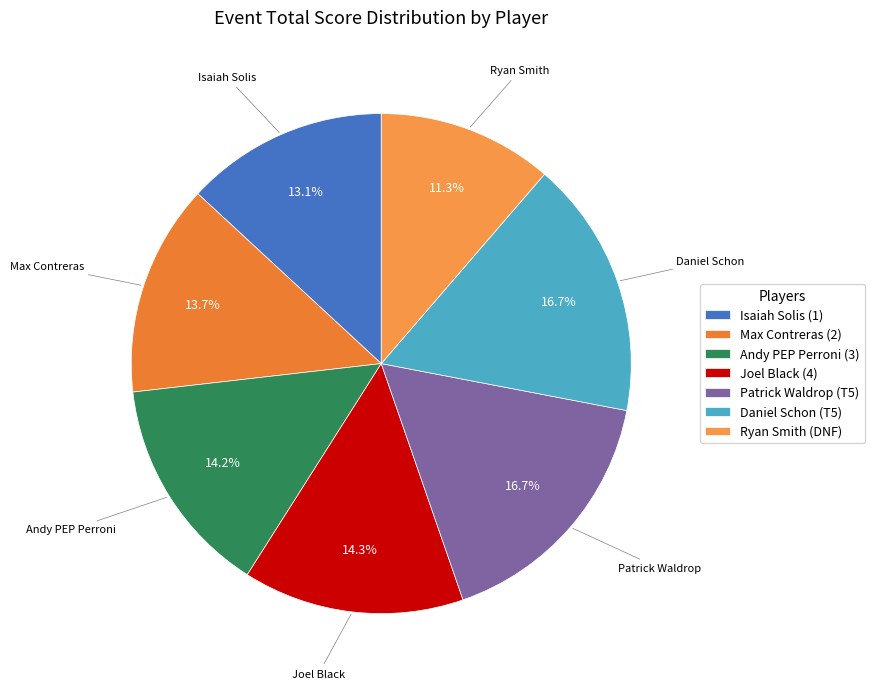

To the nearest percent, what is the difference between the largest and smallest slice percentages?

5%